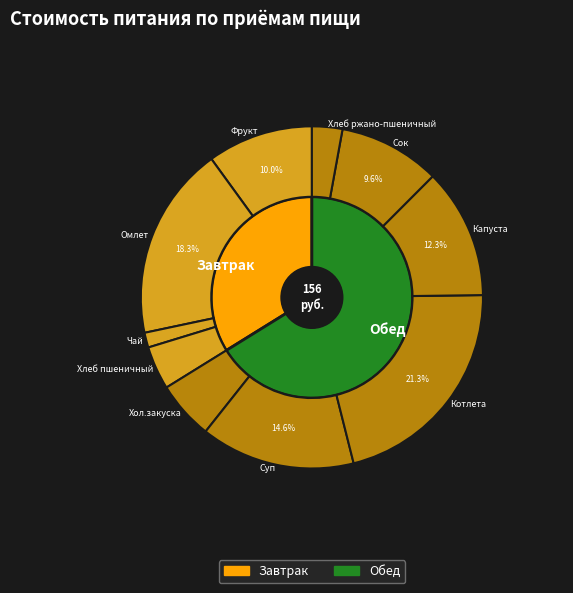

Rank the categories by value from lowest to highest.

Завтрак, Обед